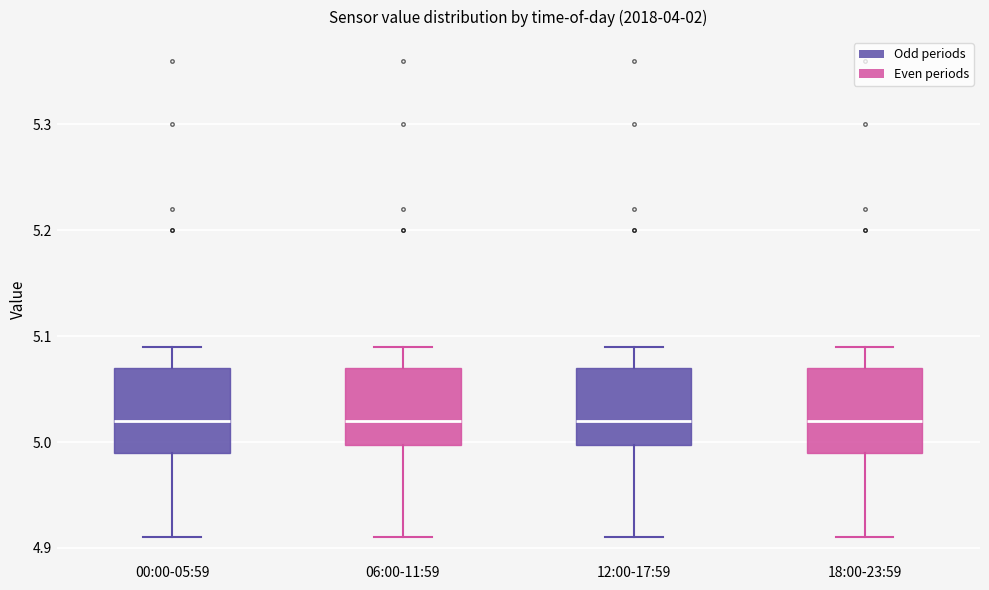

Where is the upper edge of the box for 18:00-23:59 on the y-axis? The values are not printed on the chart, so give them approximately, as read against the axis.

5.07